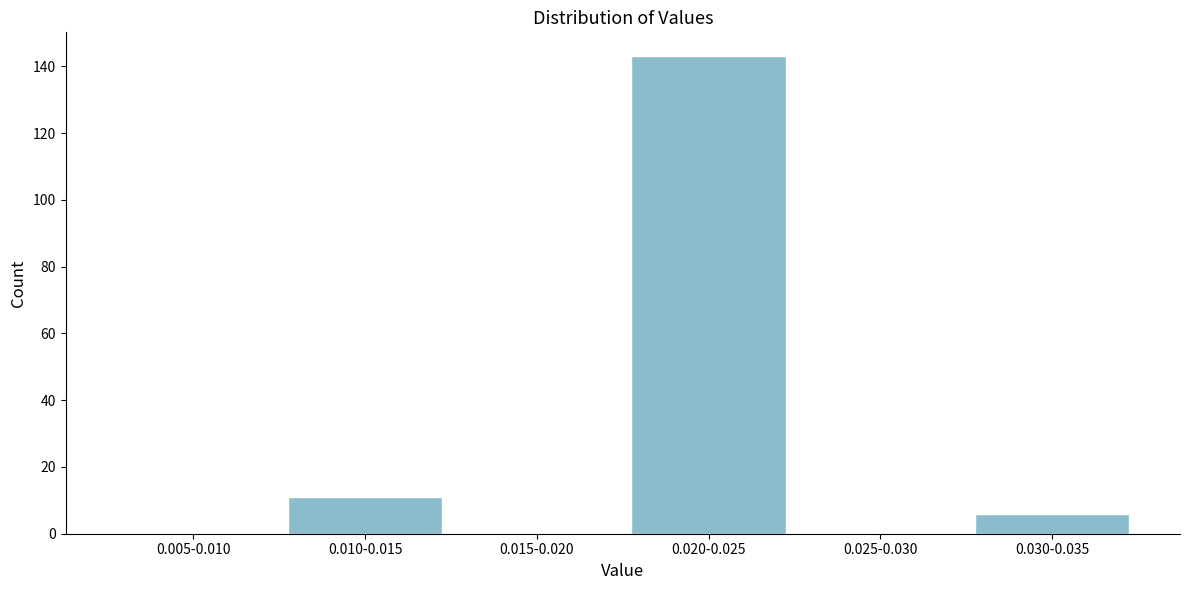

Reading left to right, list all the values displayed in this chart.

0.005-0.010=0	0.010-0.015=11	0.015-0.020=0	0.020-0.025=143	0.025-0.030=0	0.030-0.035=6